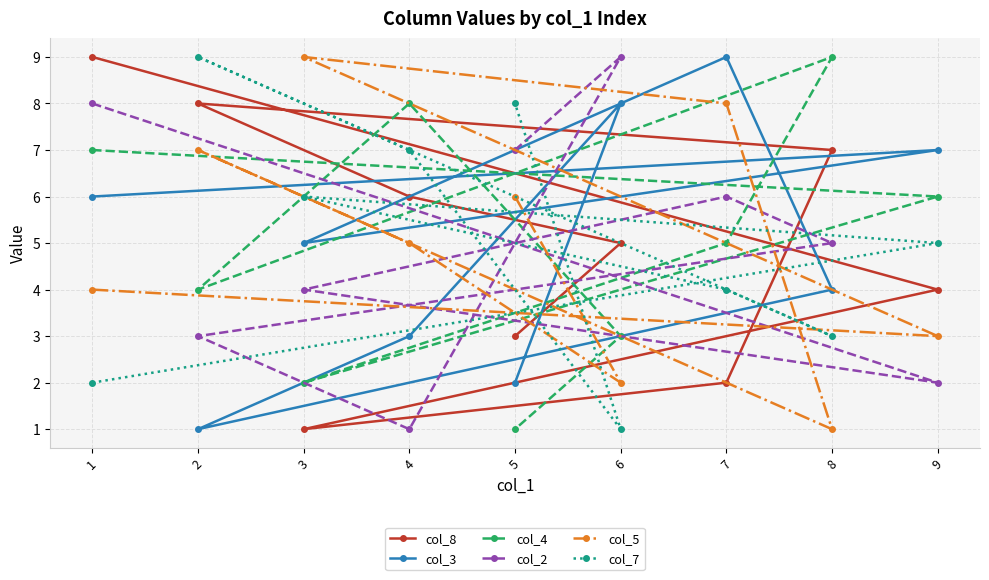

Which series has the largest range (max minus min)?

col_8